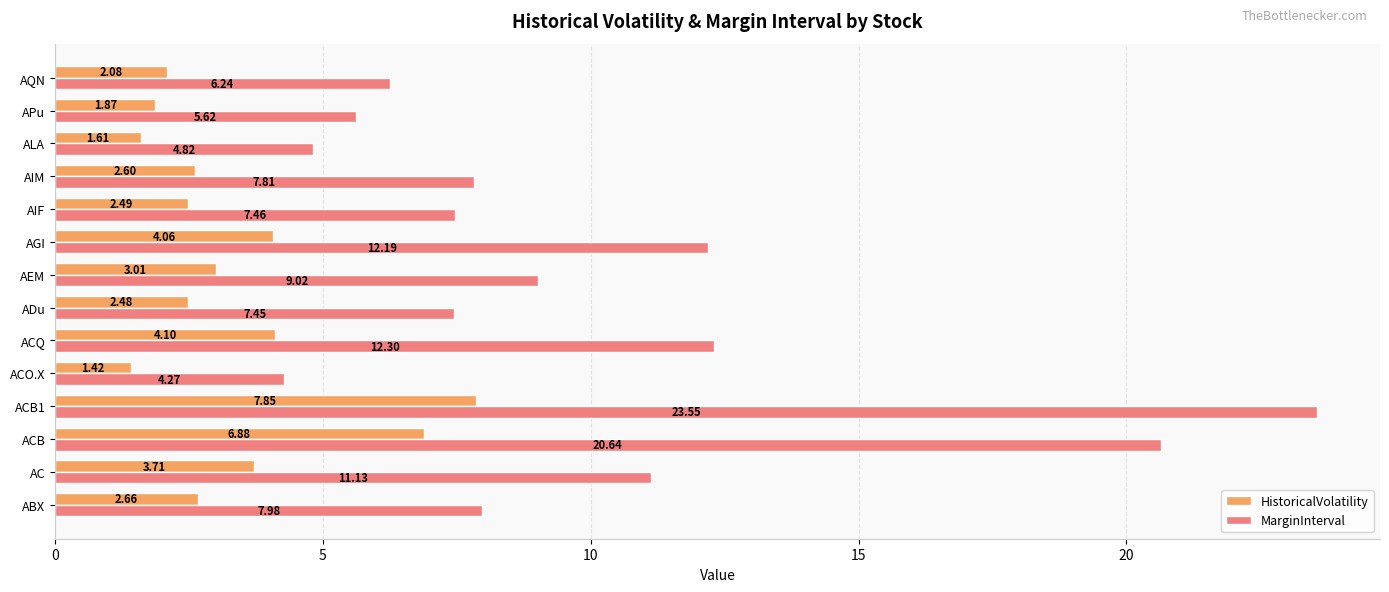

List the series in order of their peak value, highest first.

MarginInterval, HistoricalVolatility